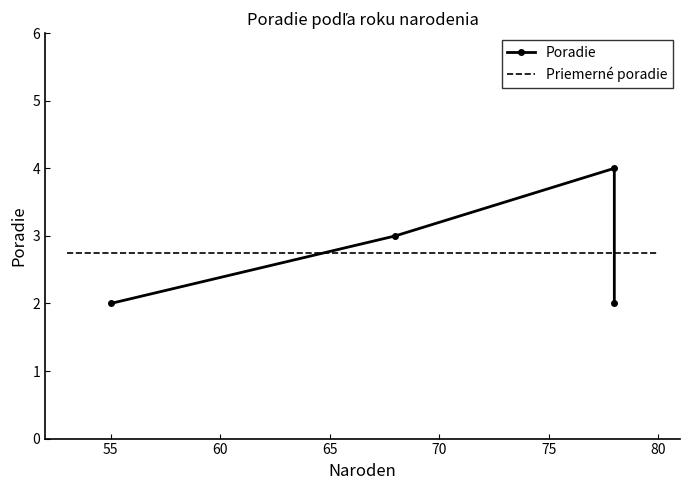

What is the average value?

3